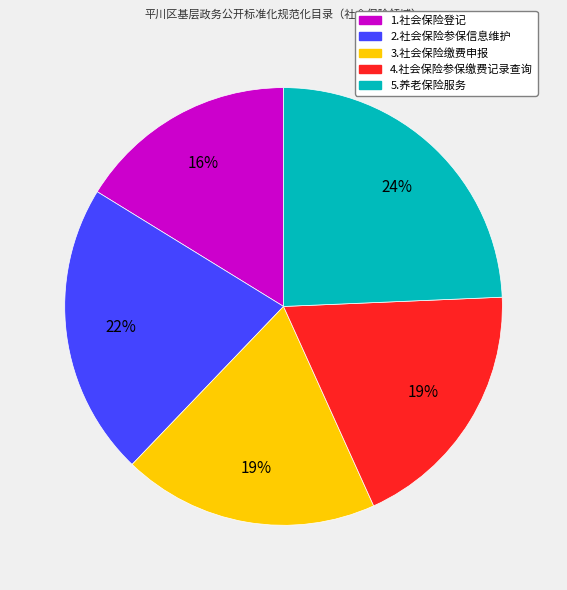

To the nearest percent, what percentage of the pie is 4.社会保险参保缴费记录查询?

19%